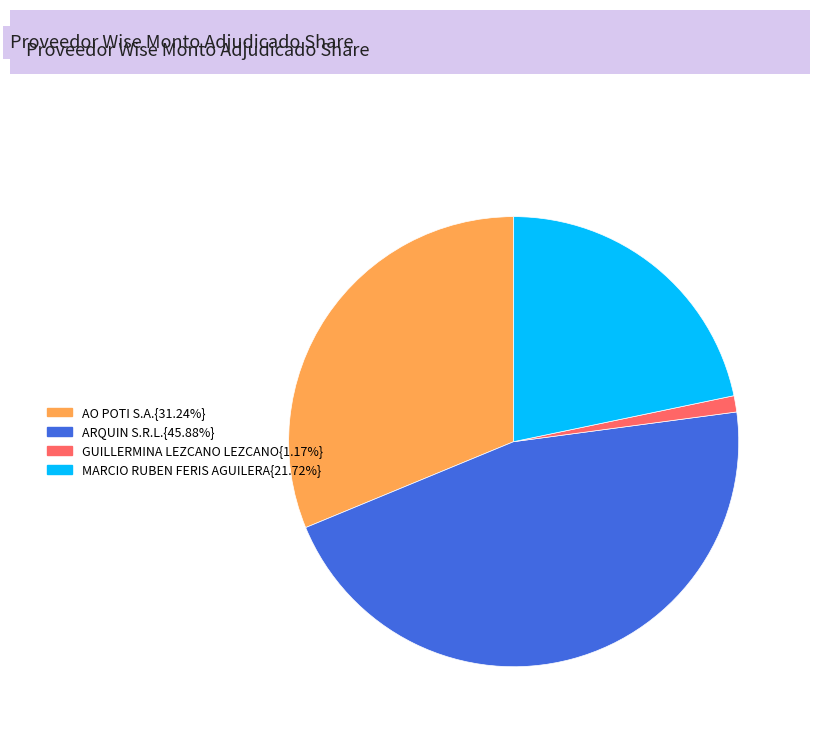

Count the number of slices in the pie.

4